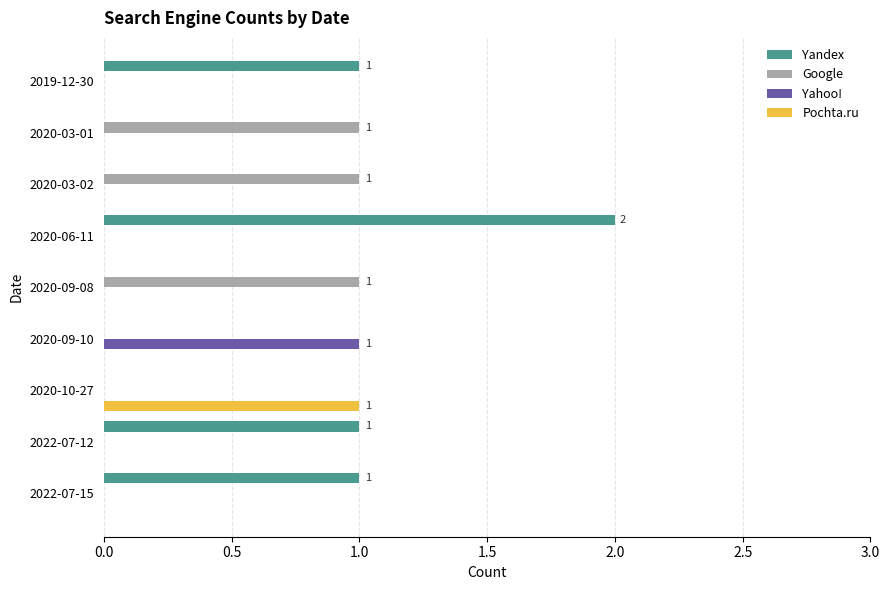

The Google series shows 1 at 2020-03-02. True or false?

True